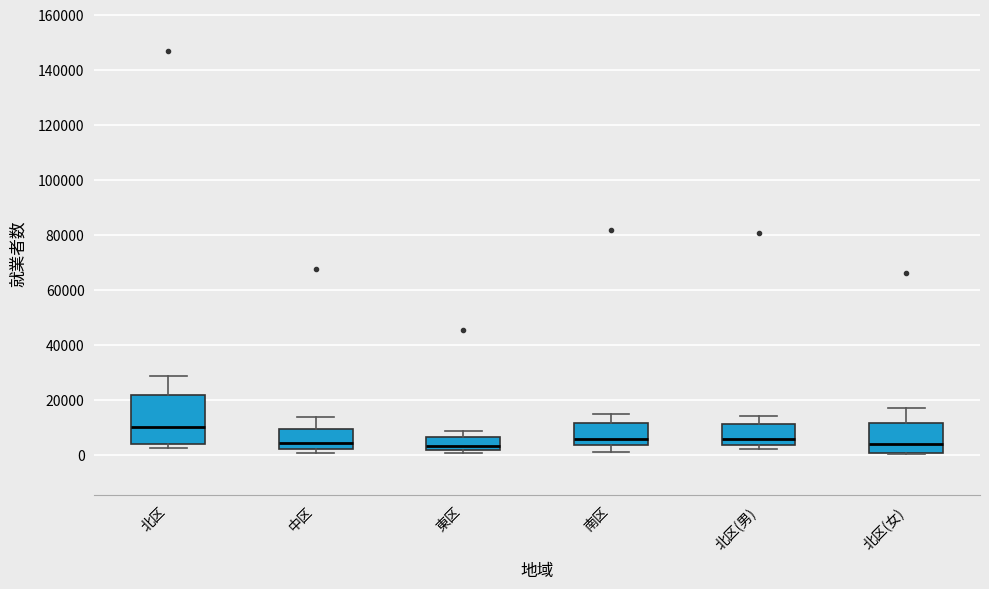

Comparing the boxes themselves (not the whiskers), which one is the tallest?

北区